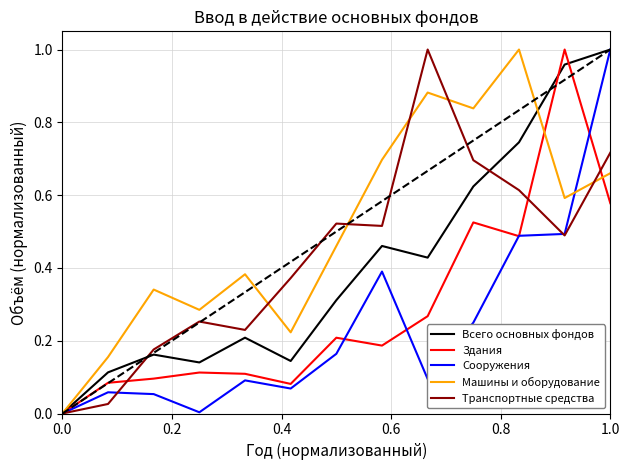

Which series has the largest total across all categories?

Машины и оборудование